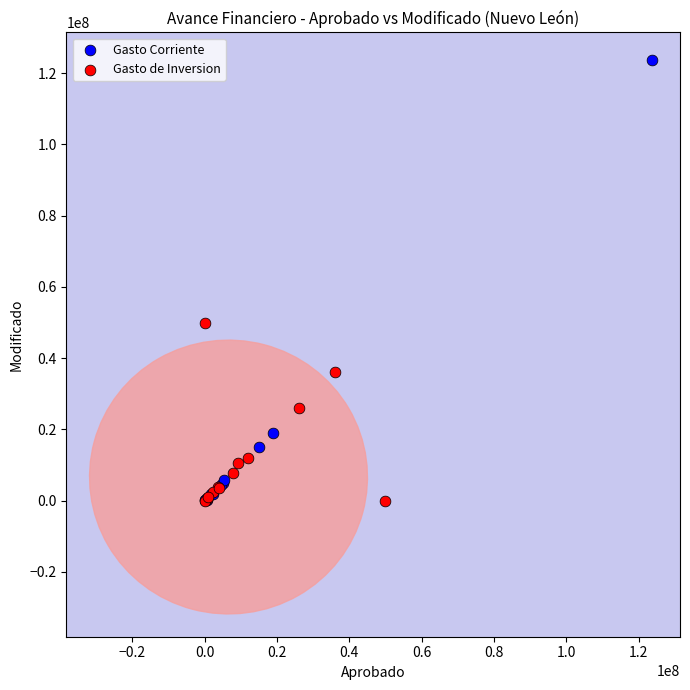

Which series has the widest spread of Y values?

Gasto Corriente